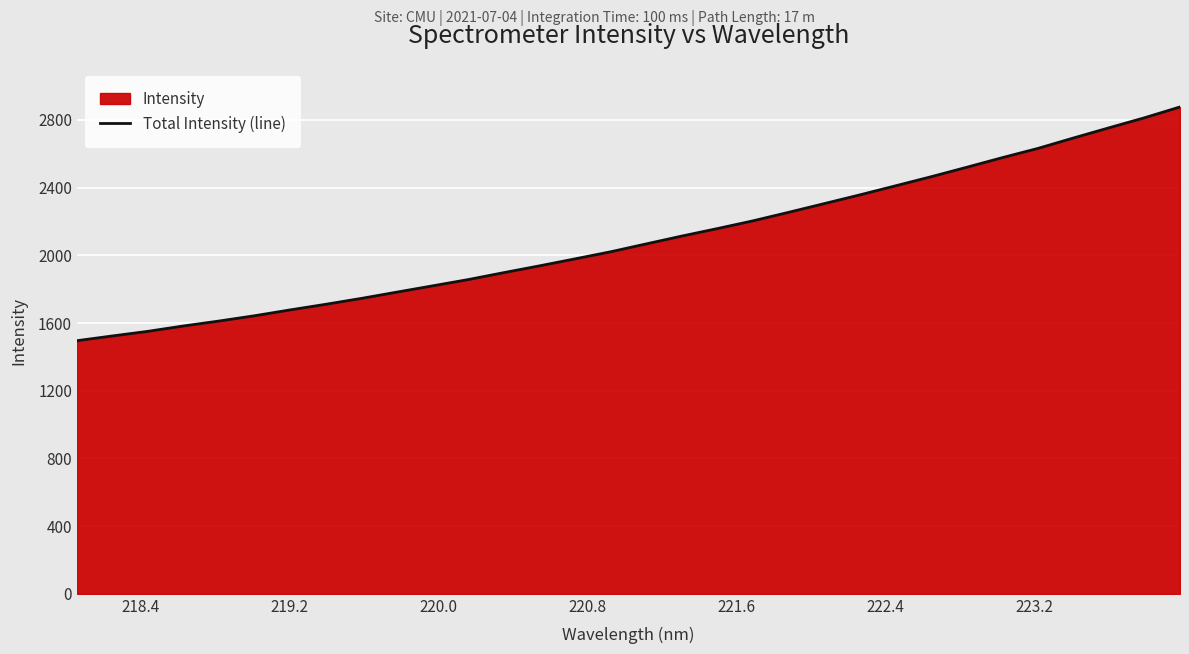

What is the maximum value shown in the chart?

2876.9